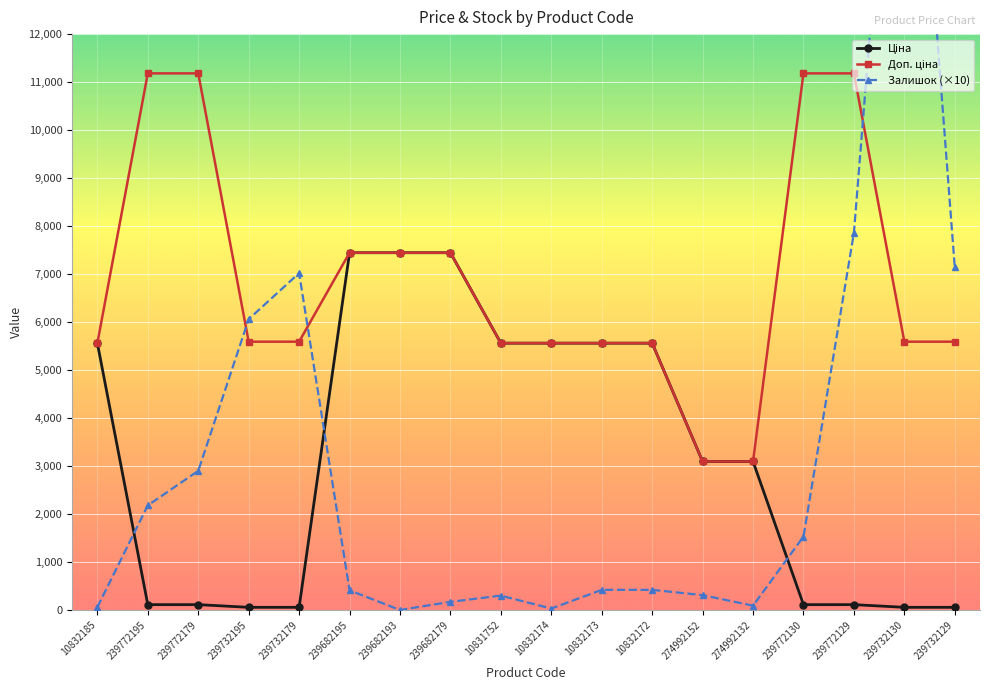

List the labels in order of Залишок (×10) value, smallest first.

239682193, 10832174, 10832185, 274992132, 239682179, 10831752, 274992152, 239682195, 10832173, 10832172, 239772130, 239772195, 239772179, 239732195, 239732179, 239732129, 239772129, 239732130